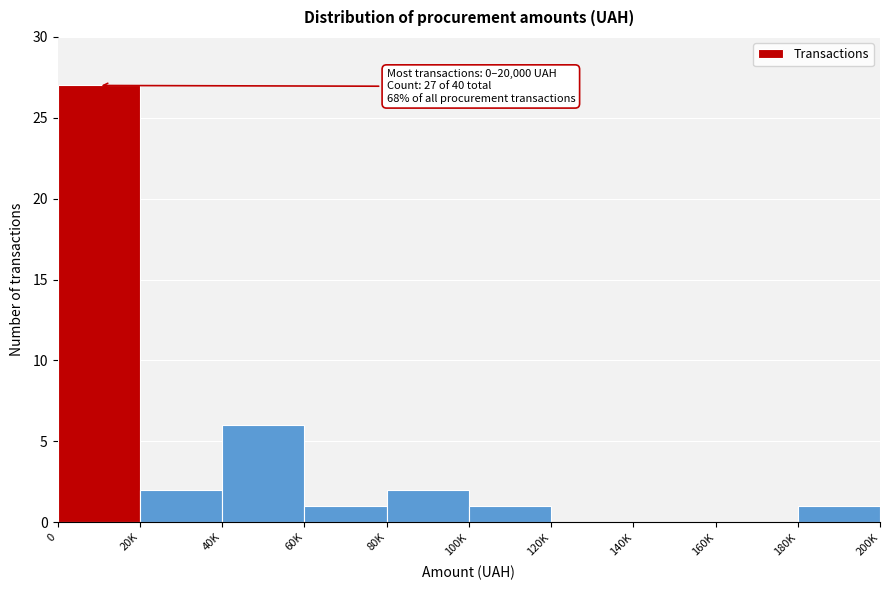

Reading left to right, what are all the values shown in this chart?

0=27	20K=2	40K=6	60K=1	80K=2	100K=1	120K=0	140K=0	160K=0	180K=1